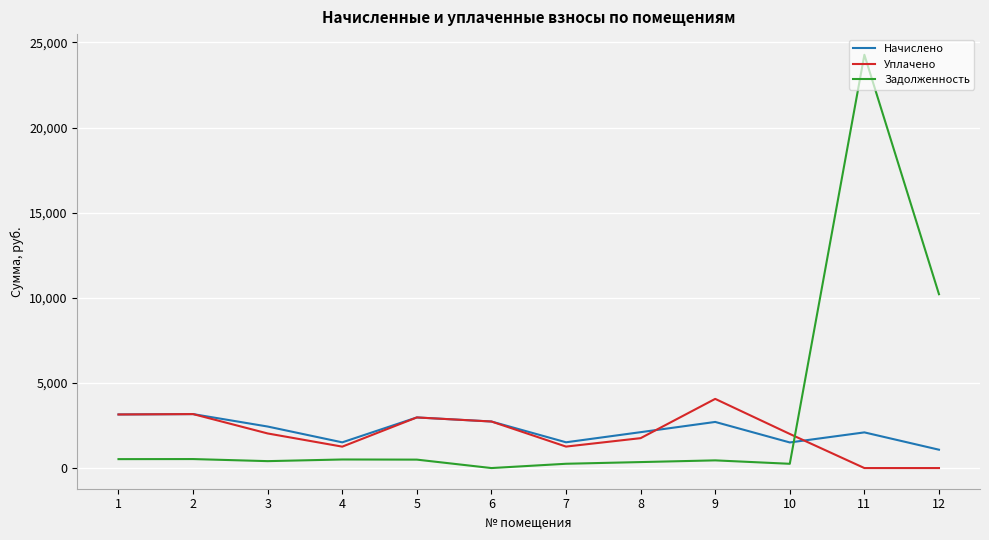

List the series in order of their peak value, highest first.

Задолженность, Уплачено, Начислено